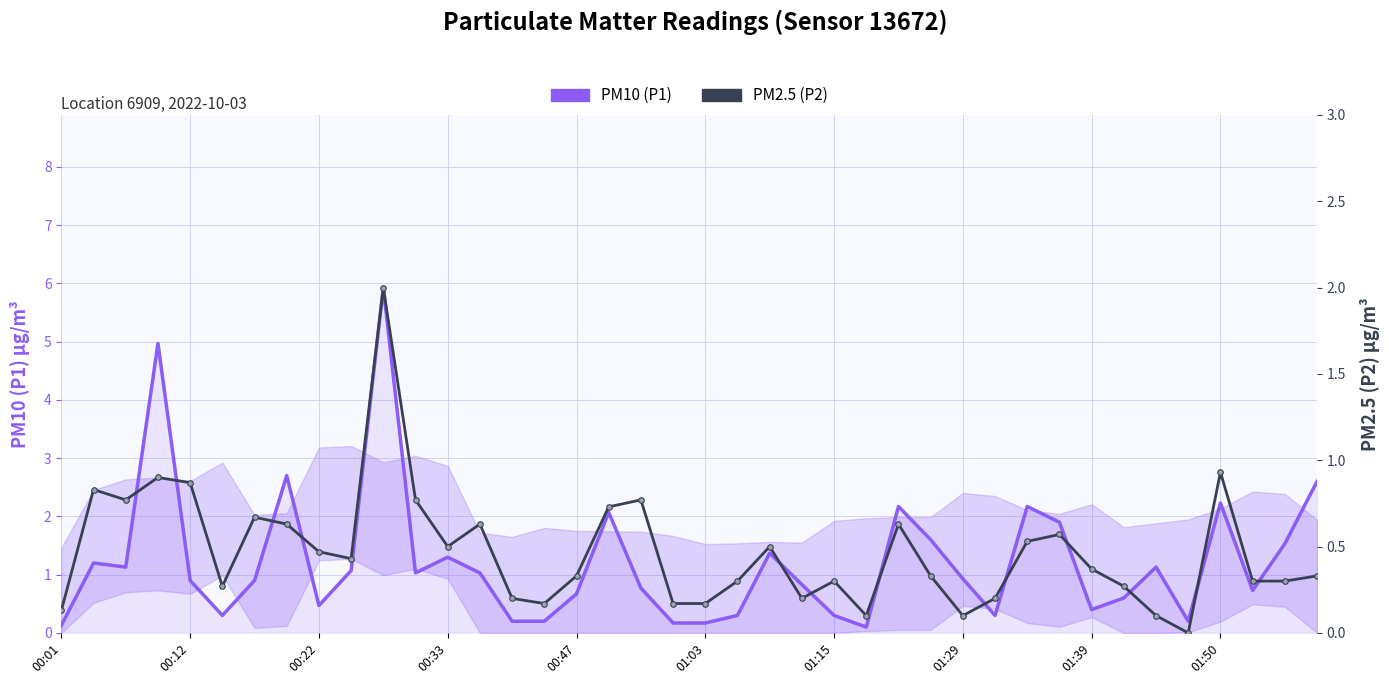

Does the chart have visible grid lines?

Yes